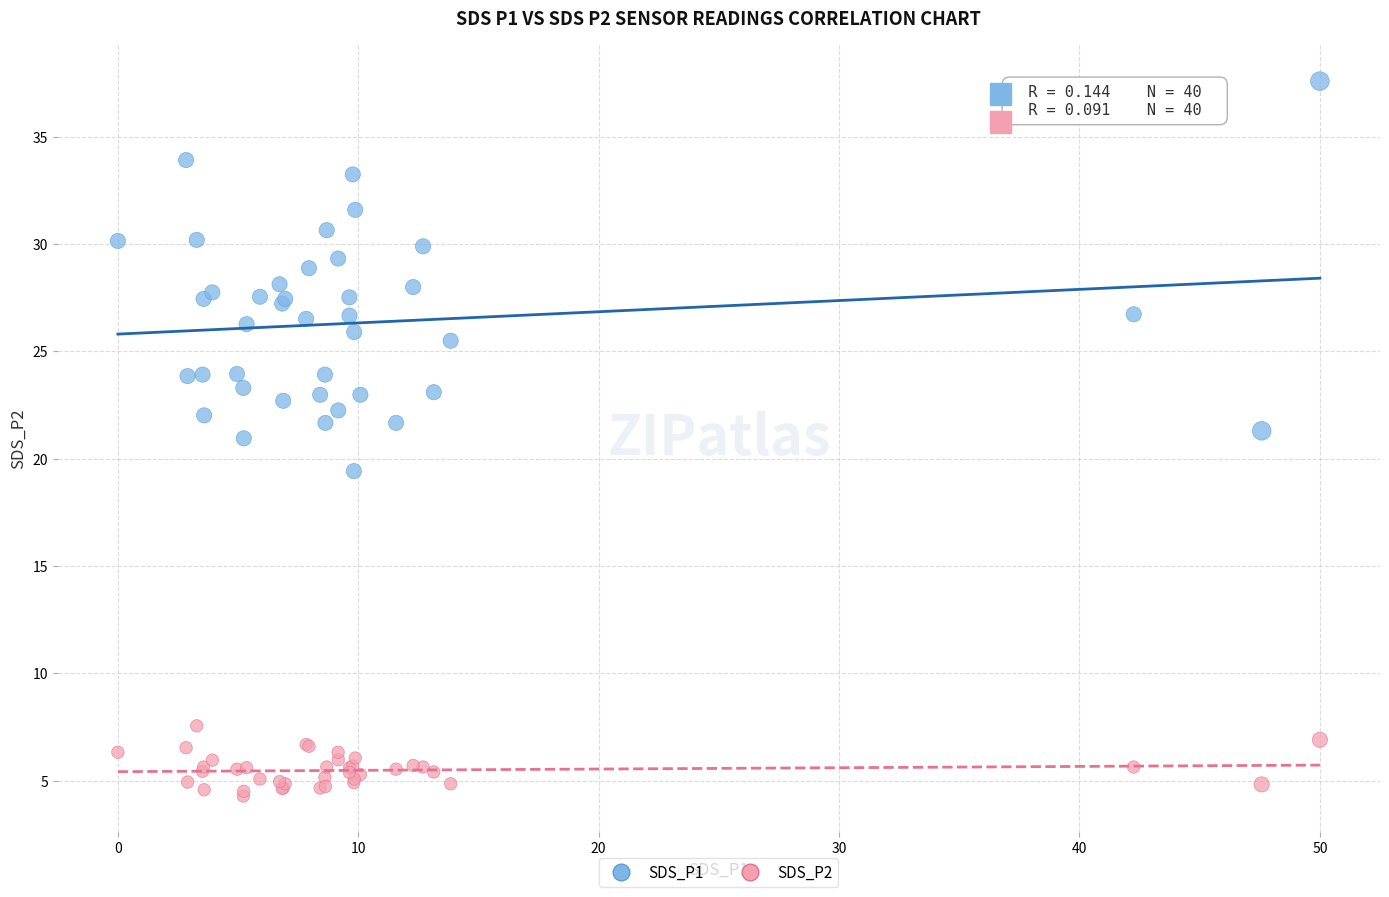

What is the X range (max minus min) for the scatter plot?

50.0